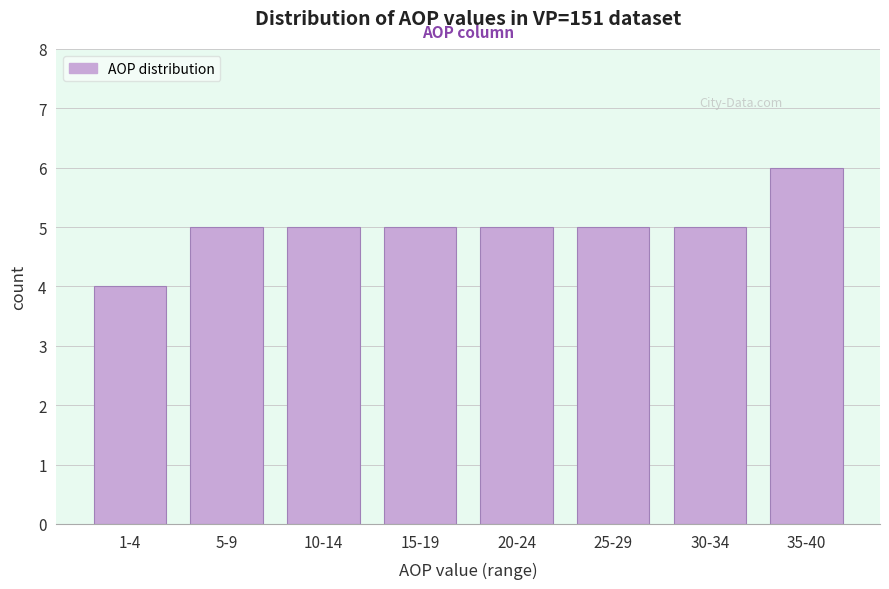

Reading left to right, what are all the values shown in this chart?

4	5	5	5	5	5	5	6